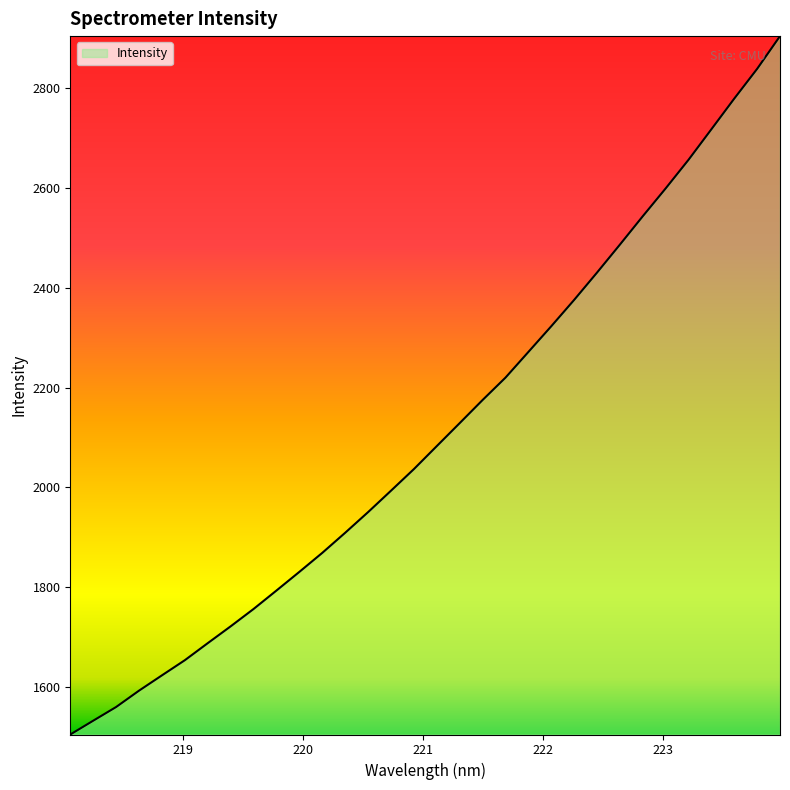

What is the difference between the maximum and minimum values?

1399.3